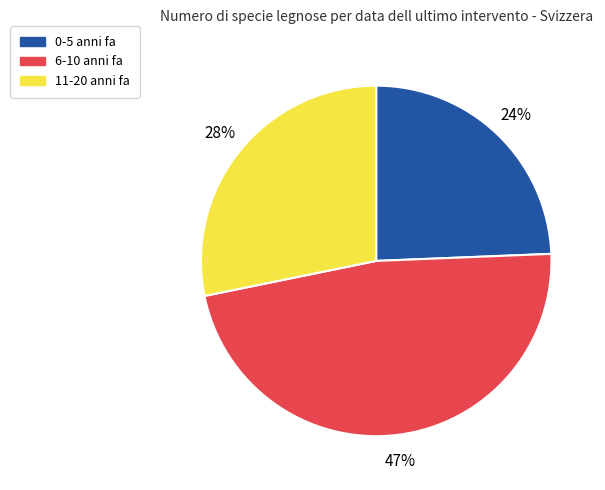

How many segments does this pie chart have?

3